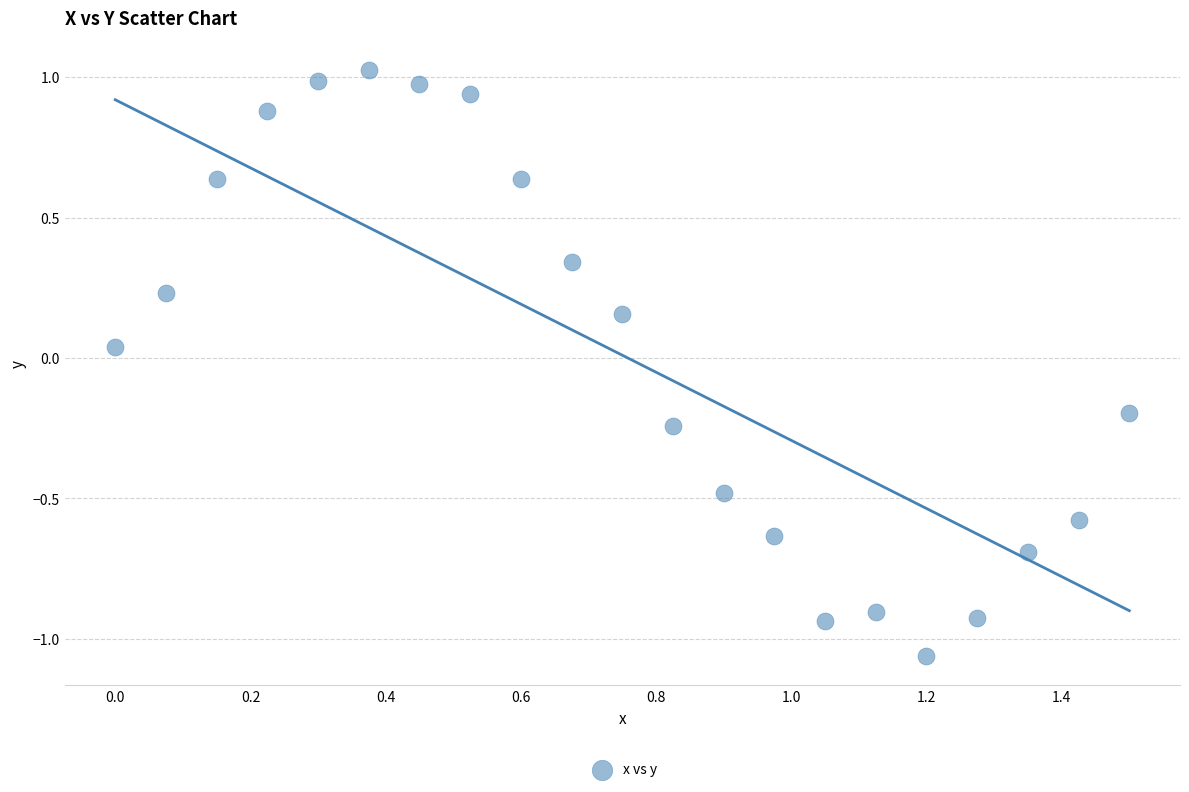

What is the range of X values (max minus min)?

1.5